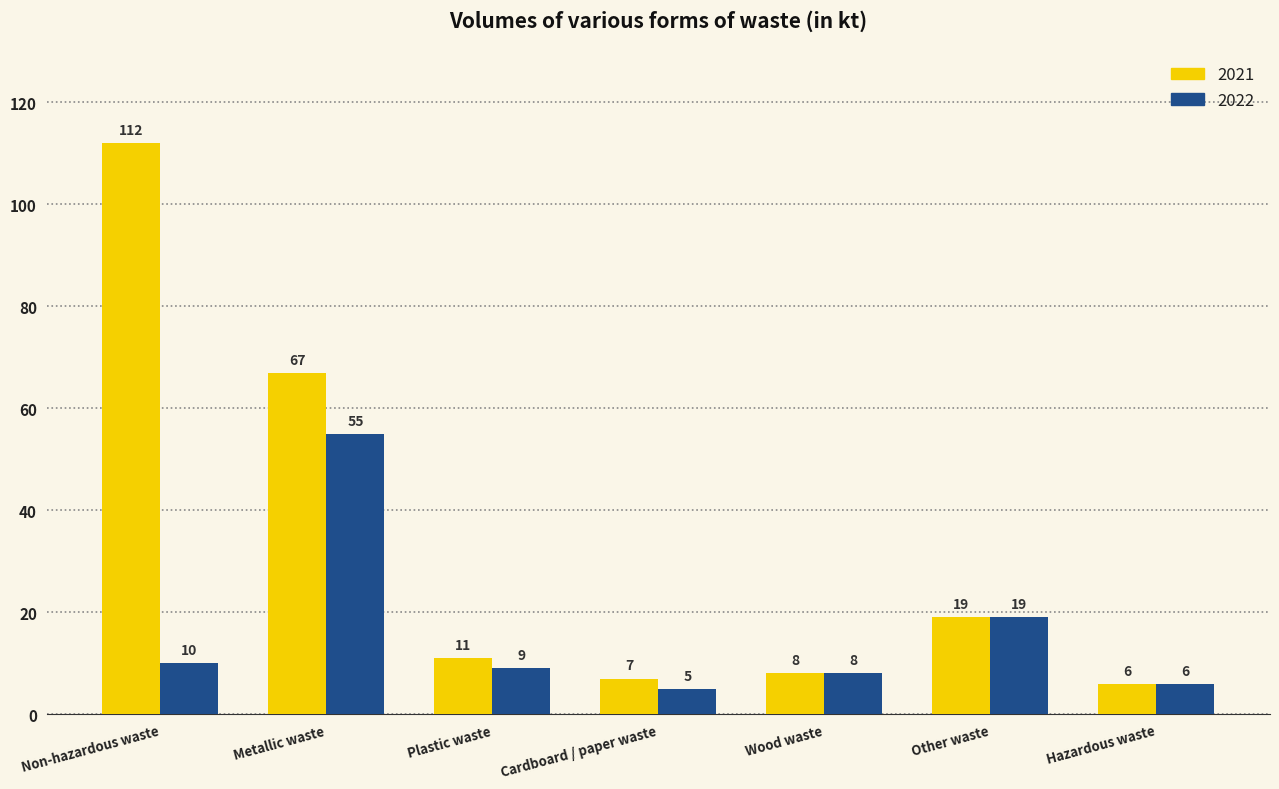

What is the spread (max minus min) of values at Non-hazardous waste?

102